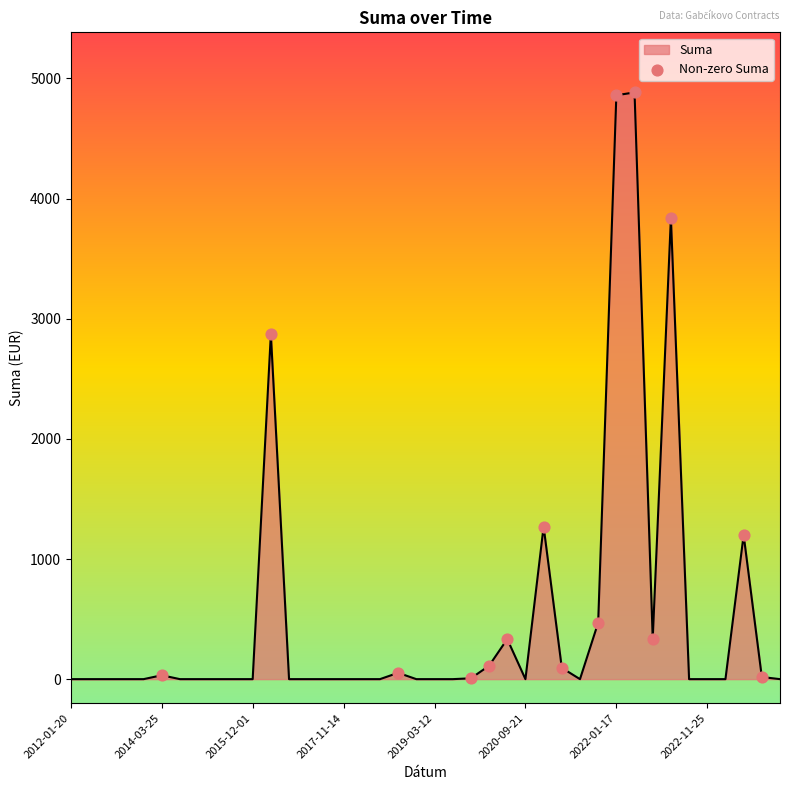

What is the greatest value displayed?

4884.0